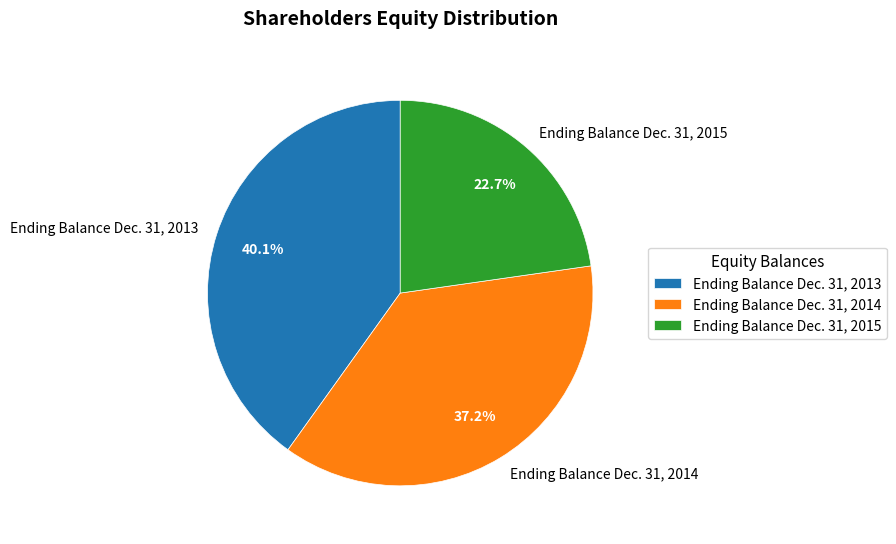

To the nearest percent, what portion does Ending Balance Dec. 31, 2014 represent?

37%